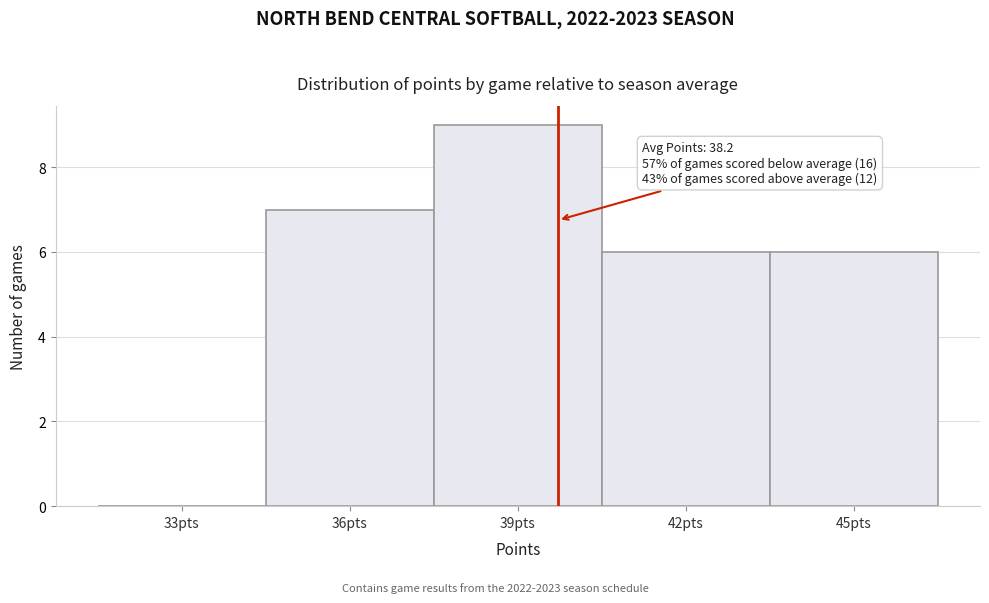

Reading right to left, what are all the values shown in this chart?

45pts=6	42pts=6	39pts=9	36pts=7	33pts=0